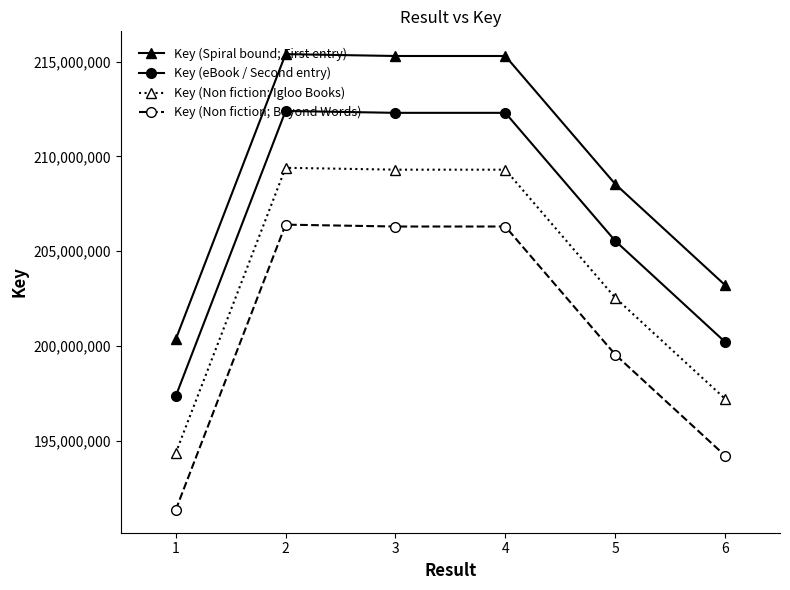

What is the spread (max minus min) of values at 3?

9000000